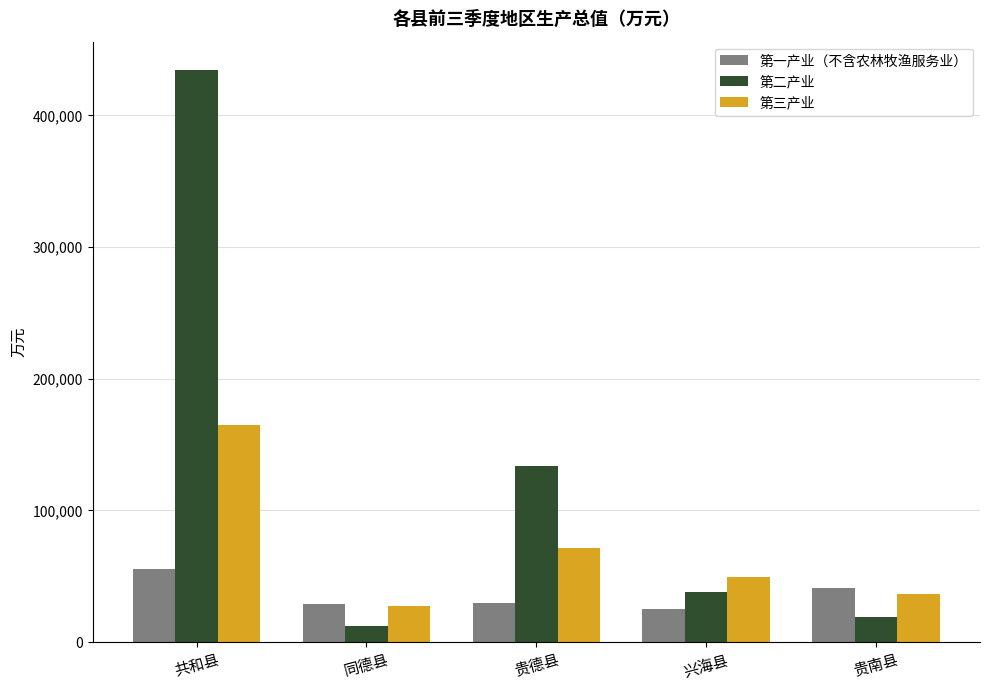

What is the difference between the highest and lowest values at 贵南县?

21713